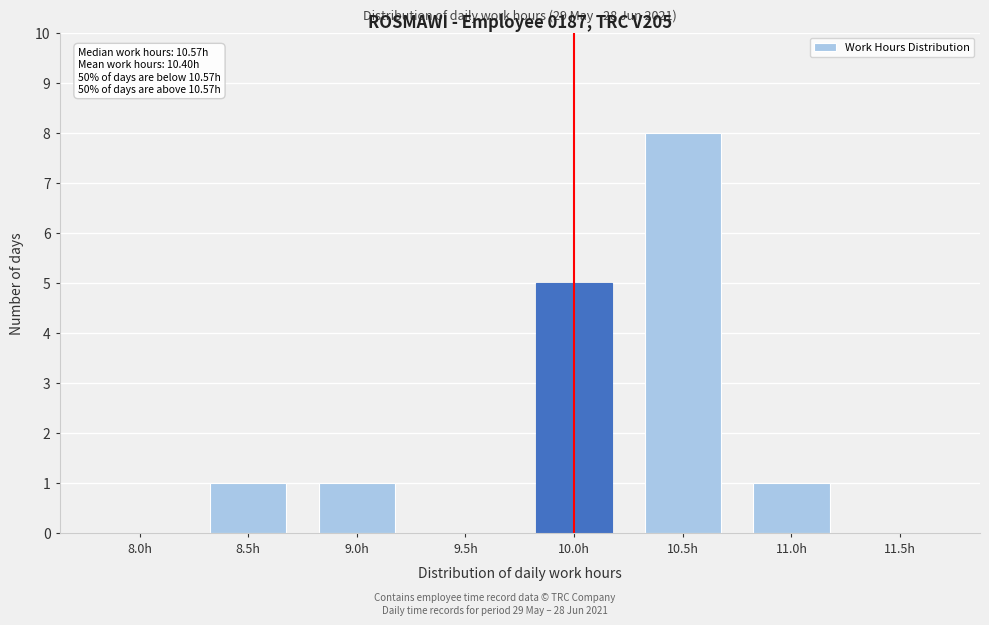

Reading right to left, list all the values displayed in this chart.

11.5h=0	11.0h=1	10.5h=8	10.0h=5	9.5h=0	9.0h=1	8.5h=1	8.0h=0